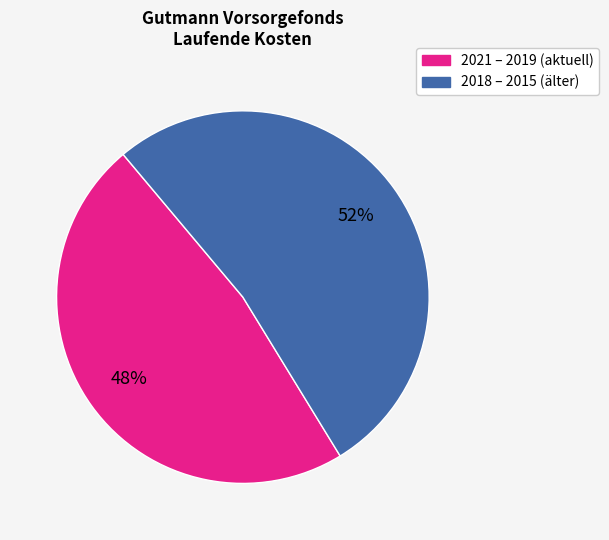

Count the number of slices in the pie.

2